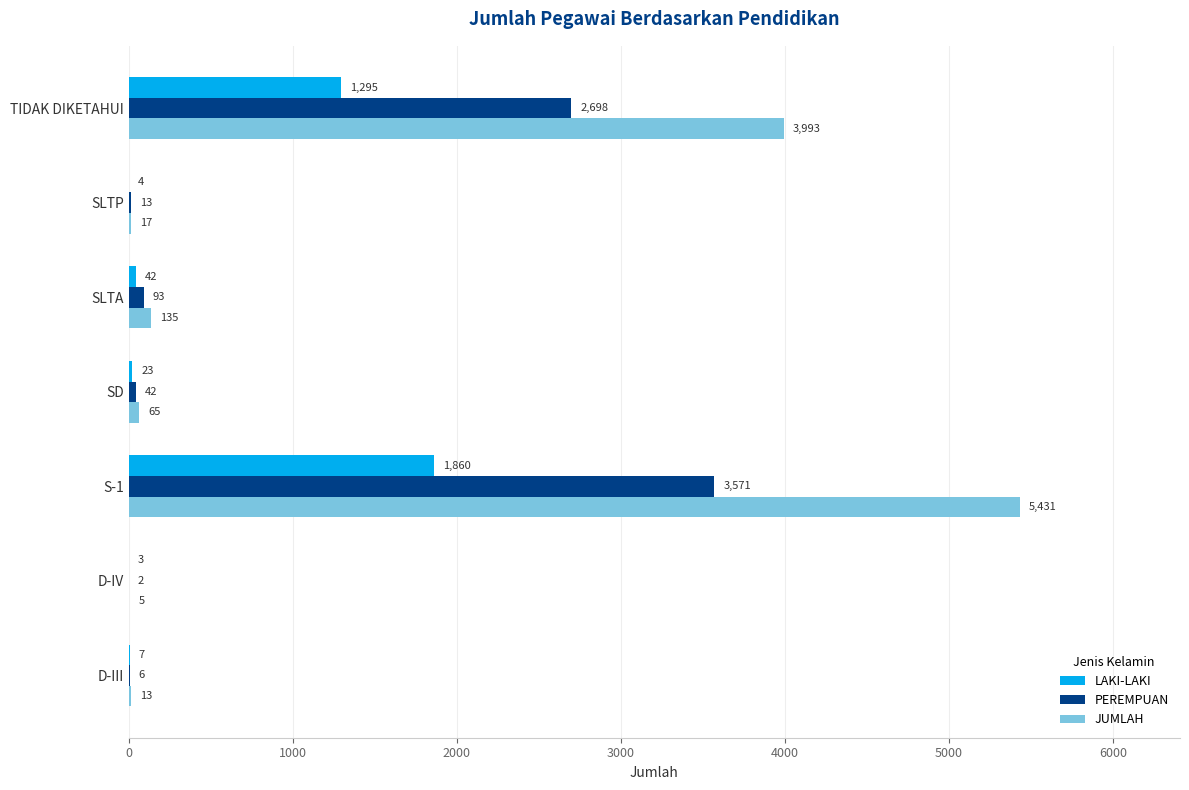

What is the sum of the LAKI-LAKI values at SLTA and SLTP?

46